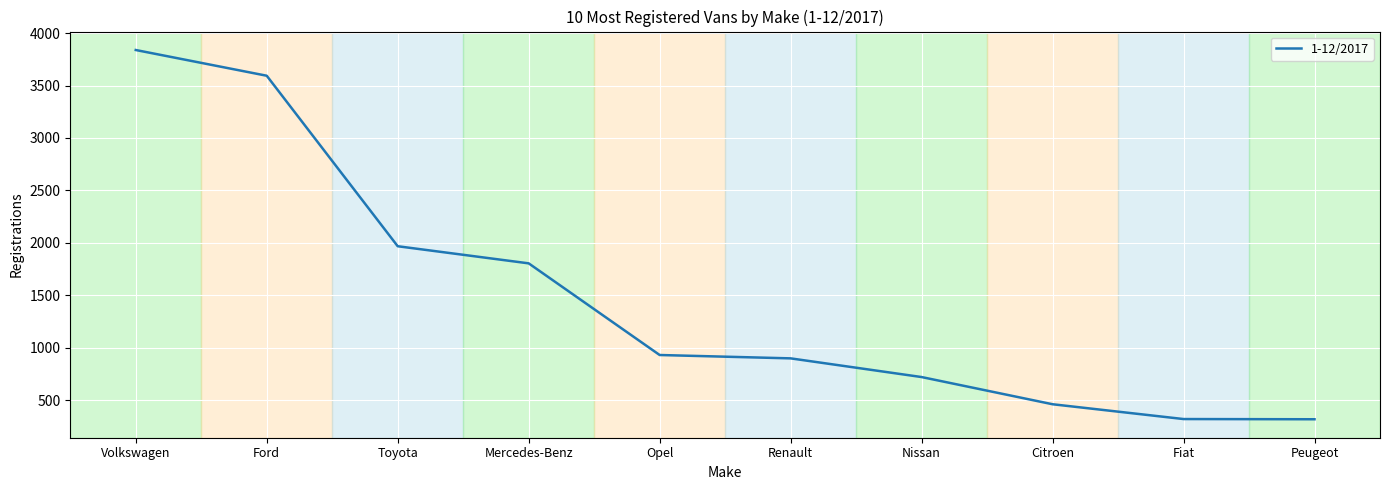

What is the smallest value displayed?

321